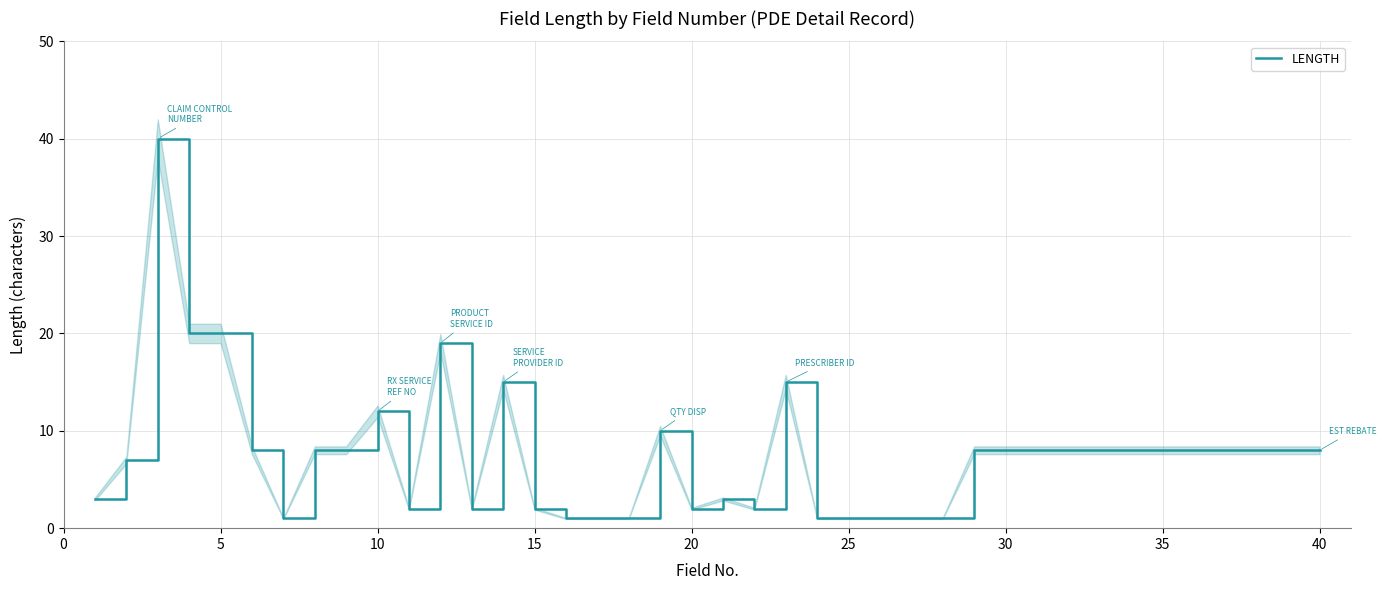

The LENGTH series shows 12 at 10. True or false?

True